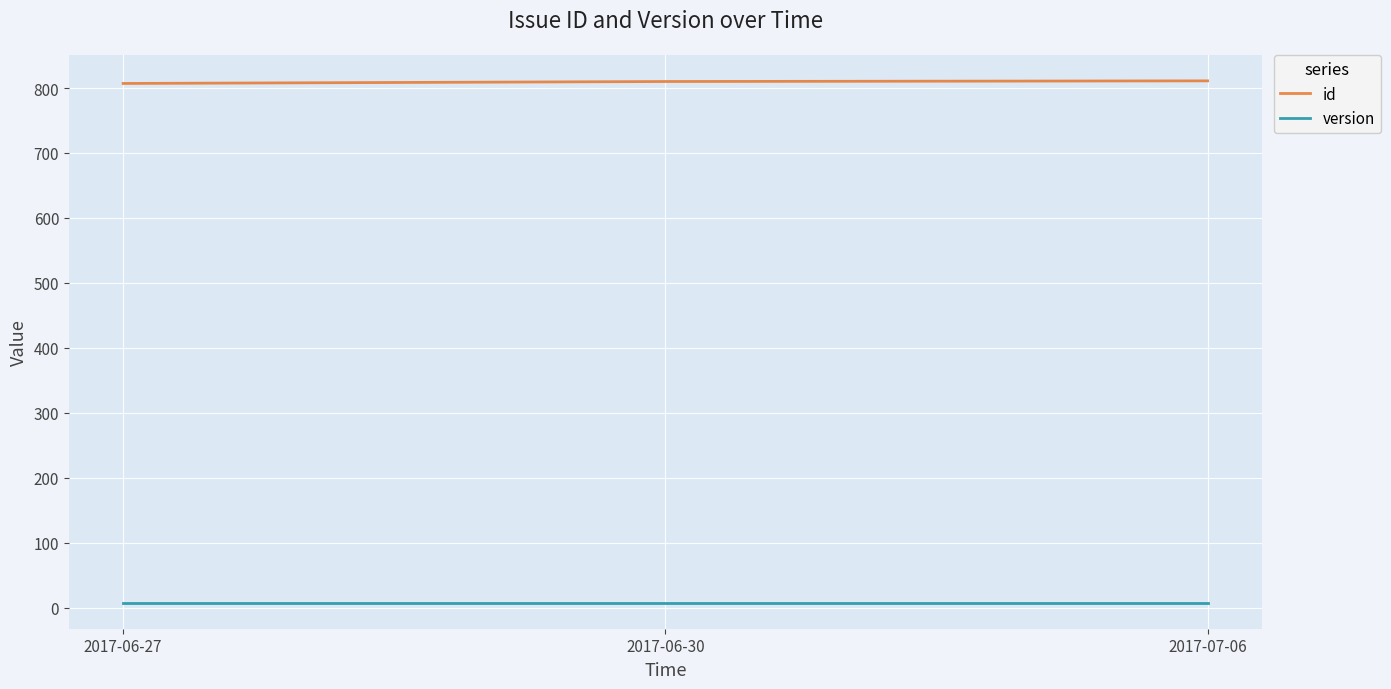

Which series has the largest total across all categories?

id